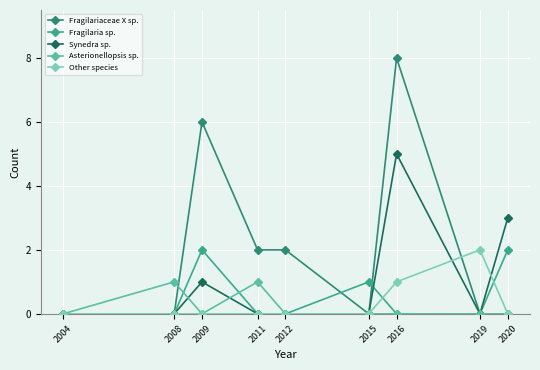

Which label corresponds to the largest value in the chart?

2016